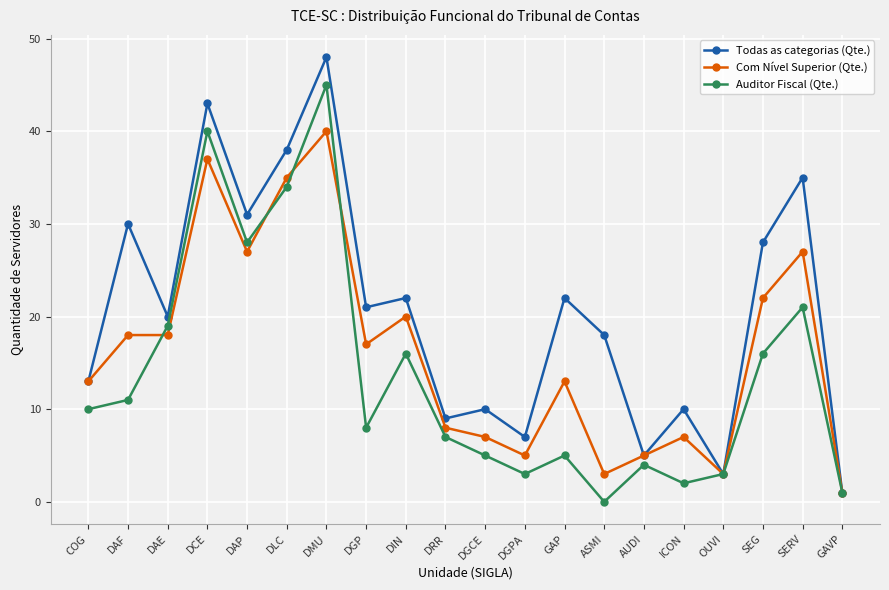

Which category has the highest value in the Todas as categorias (Qte.) series?

DMU